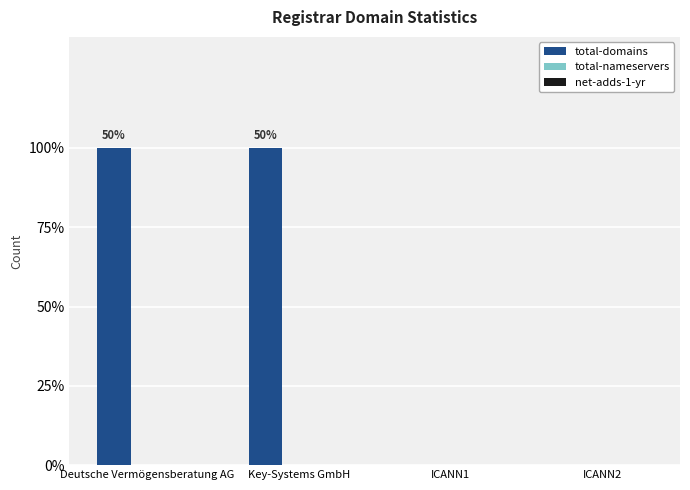

Reading right to left, transcribe all the data shown in this chart.

total-domains: ICANN2=0	ICANN1=0	Key-Systems GmbH=1	Deutsche Vermögensberatung AG=1
total-nameservers: ICANN2=0	ICANN1=0	Key-Systems GmbH=0	Deutsche Vermögensberatung AG=0
net-adds-1-yr: ICANN2=0	ICANN1=0	Key-Systems GmbH=0	Deutsche Vermögensberatung AG=0